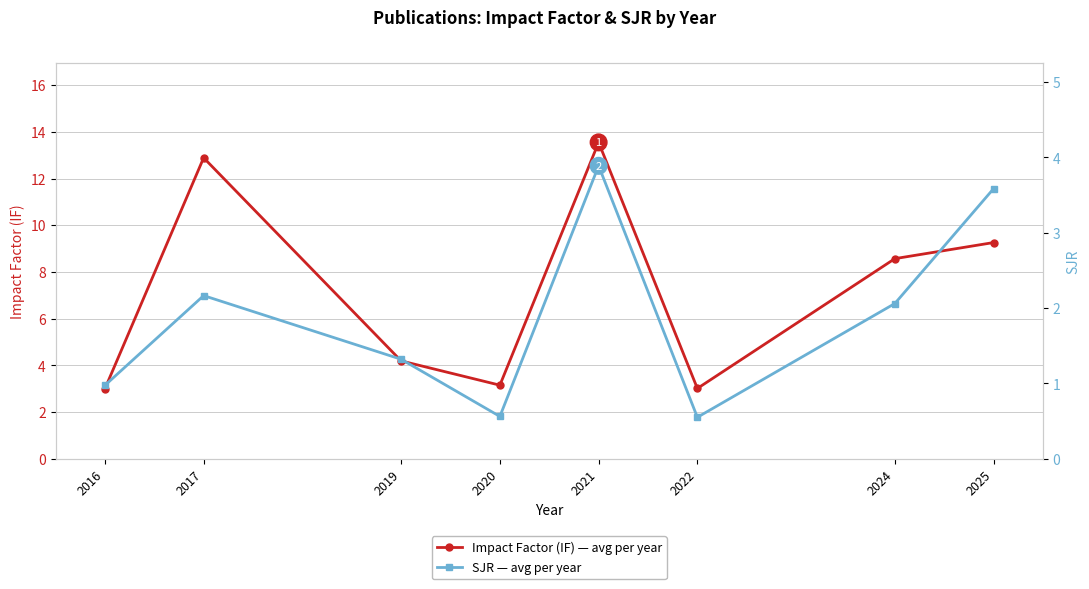

Where is Impact Factor (IF) — avg per year nearest to the value 8?

2024